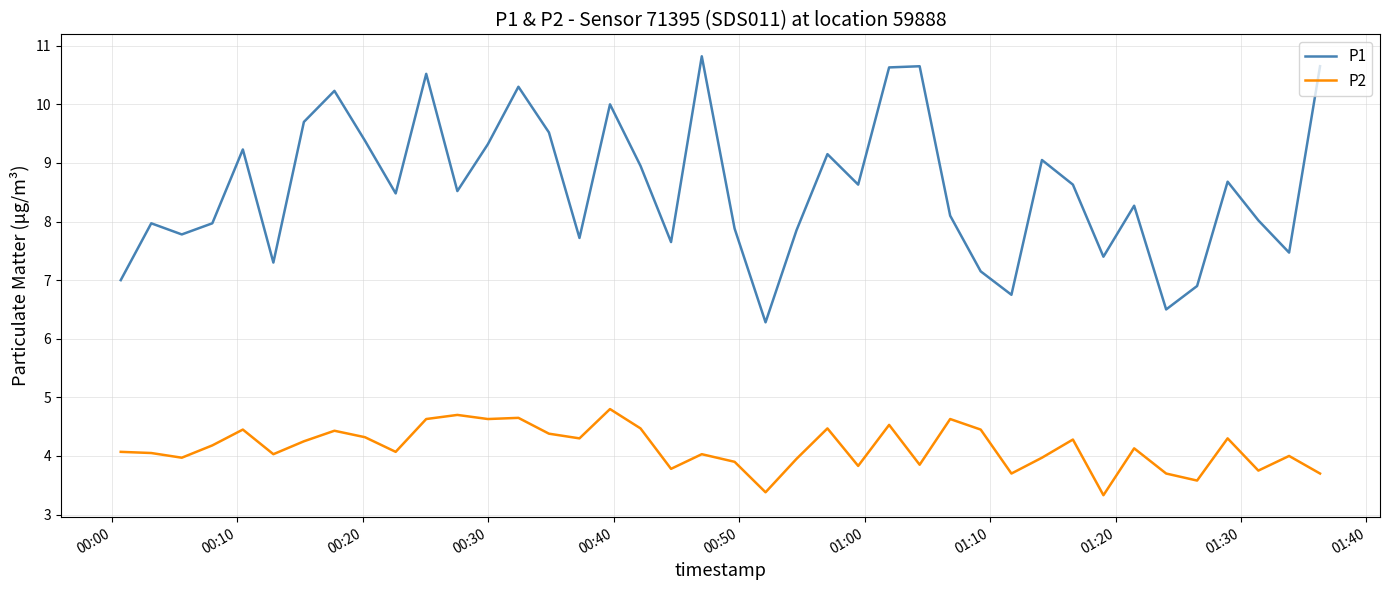

True or false: P2 and P1 intersect in this chart.

False